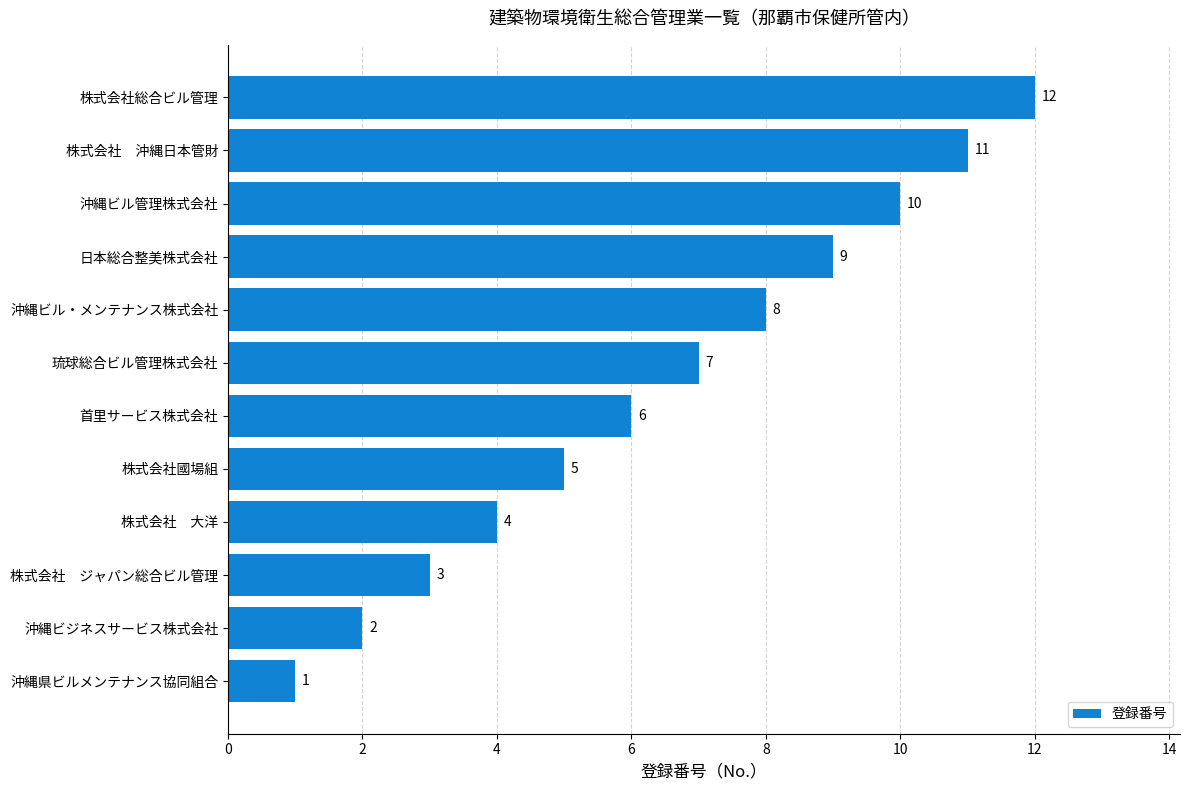

The chart shows a value of 9 at 日本総合整美株式会社. True or false?

True